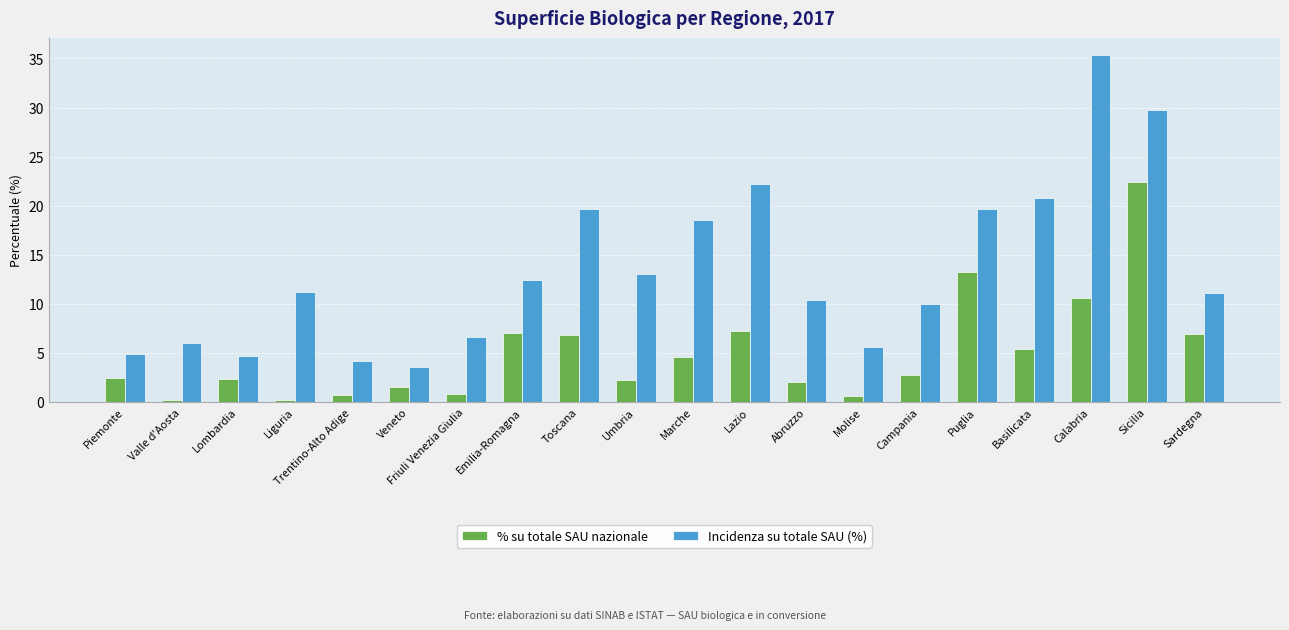

At Friuli Venezia Giulia, list the series in order from largest to smallest.

Incidenza su totale SAU (%), % su totale SAU nazionale